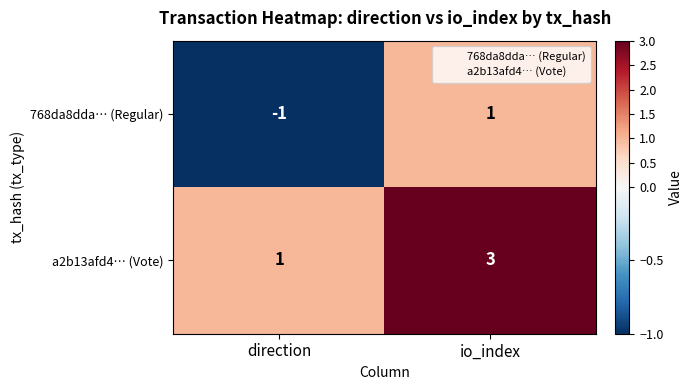

What is the total value across all series at io_index?

4